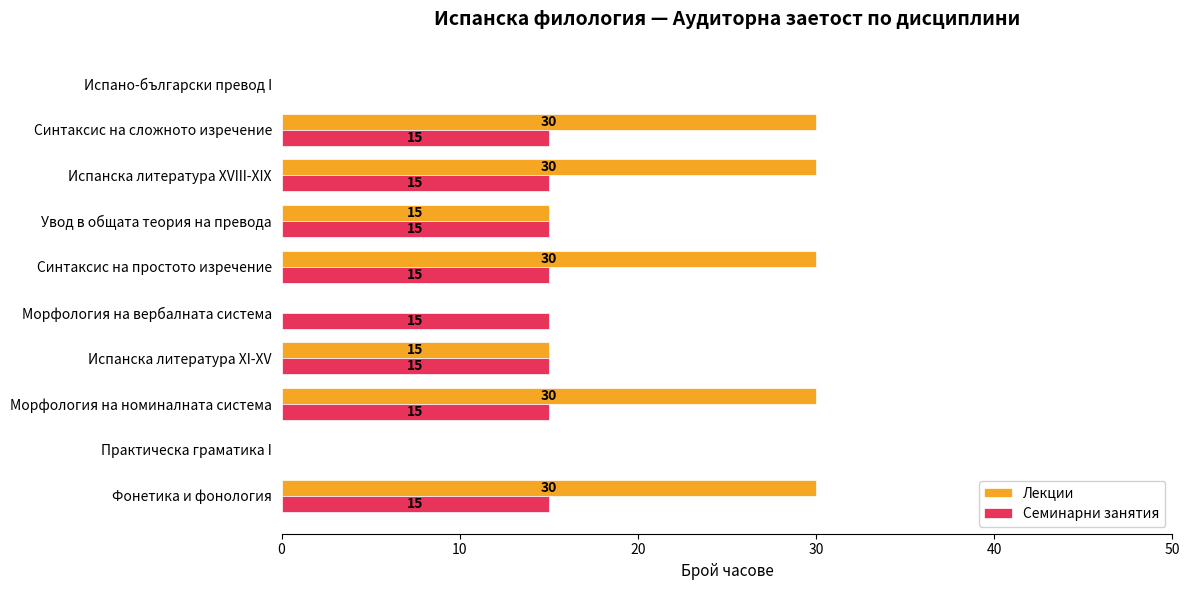

True or false: Семинарни занятия has a value of 15 at Морфология на вербалната система.

True